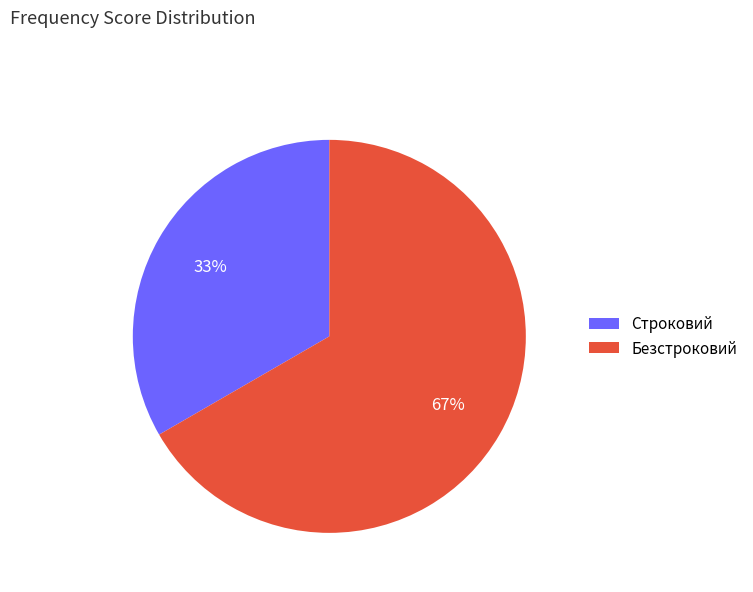

To the nearest percent, what is the average slice percentage?

50%